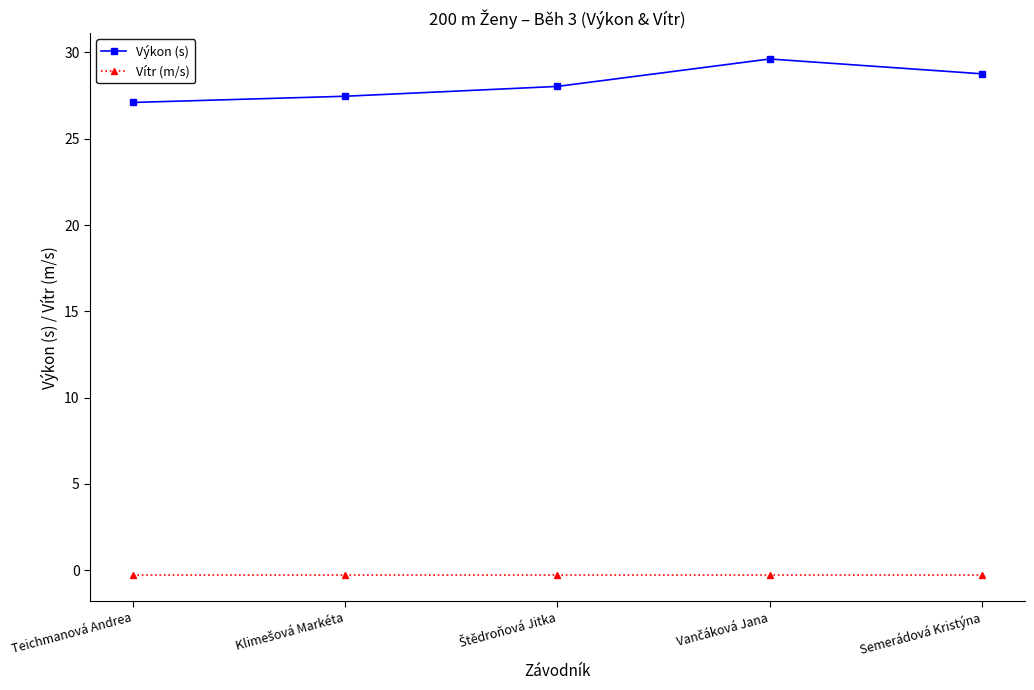

Which series has the largest range (max minus min)?

Výkon (s)